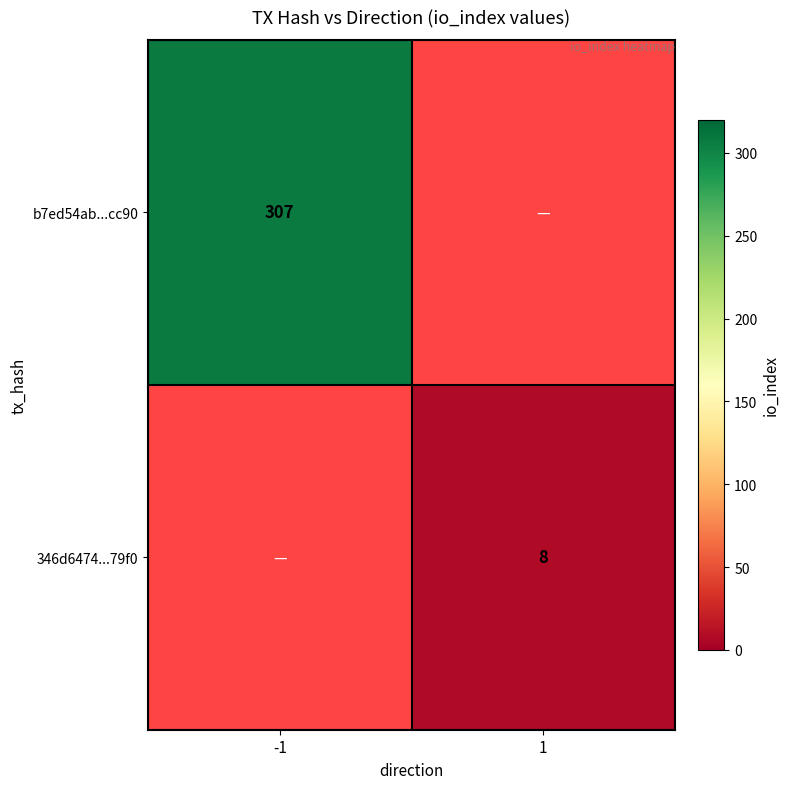

At which category does the chart reach its peak across all series?

-1